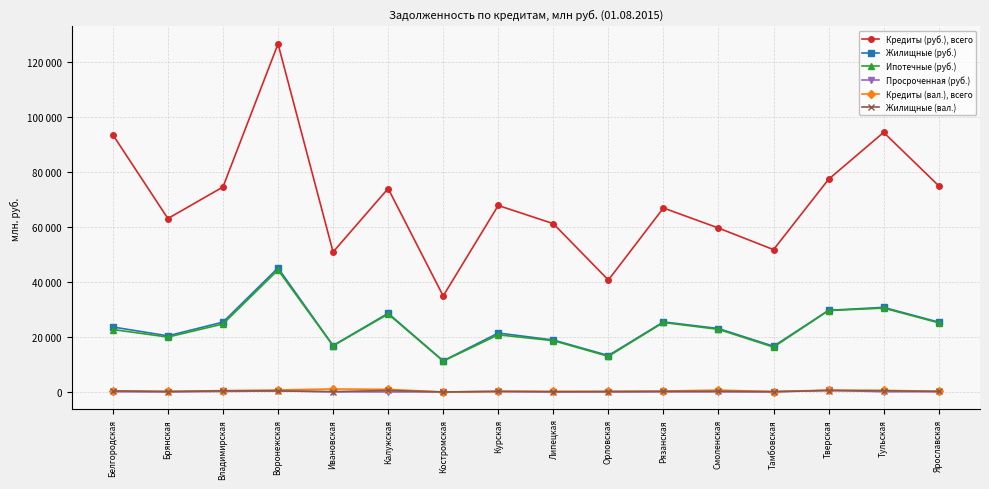

True or false: Кредиты (вал.), всего has more than 1 interior local peaks.

True